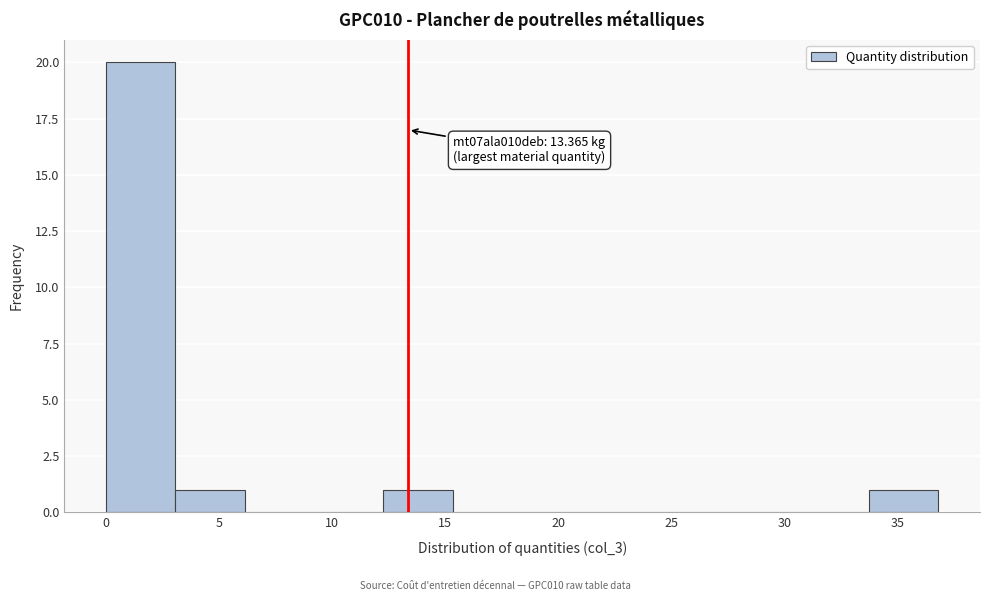

Which range on the x-axis has the tallest bar?

0.0 to 3.0